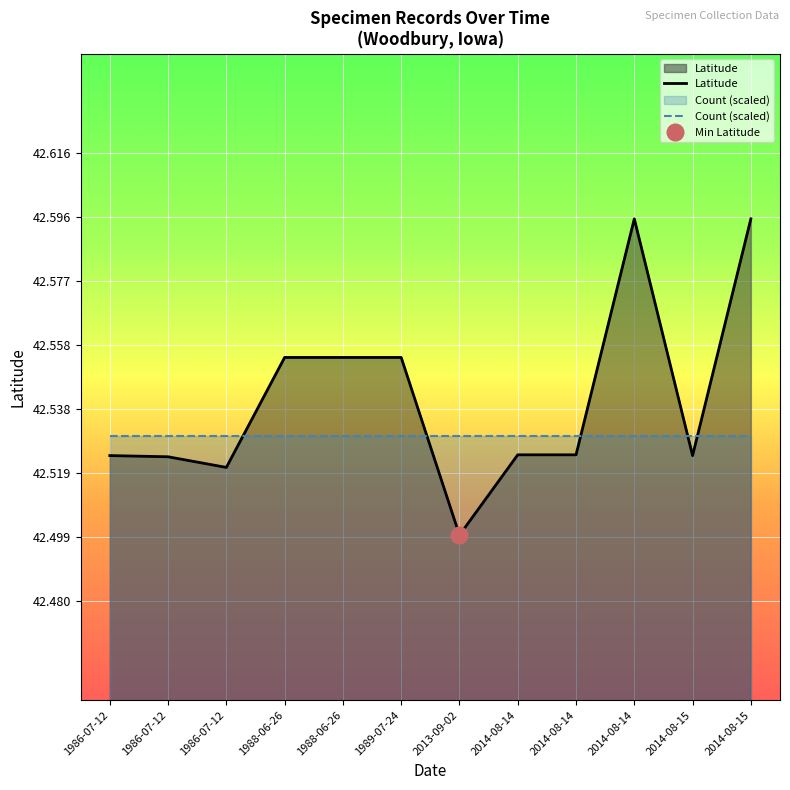

List the series in order of their peak value, lowest first.

Count, Latitude